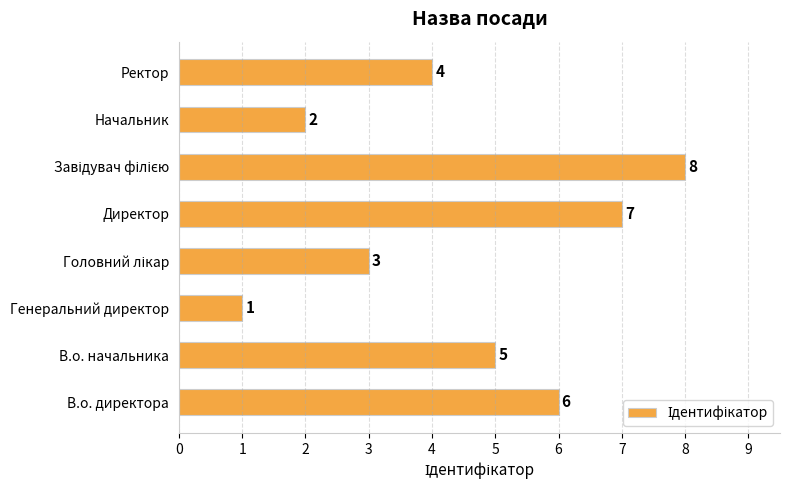

Which category has the lowest value across all series?

Генеральний директор